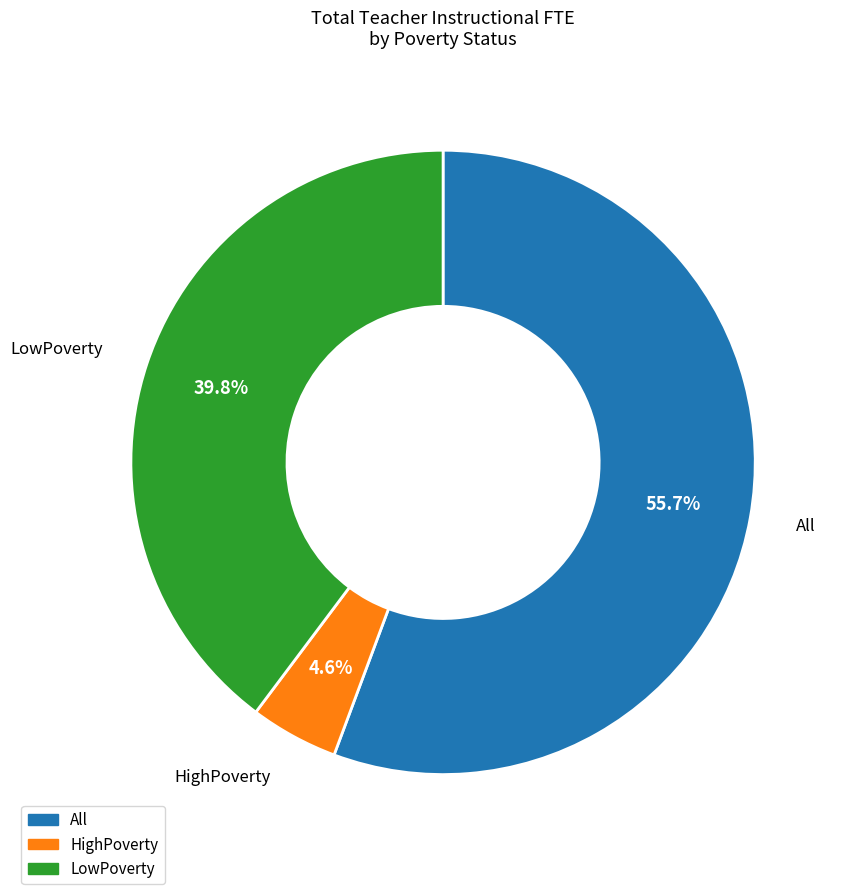

What is the largest slice in the pie chart?

All